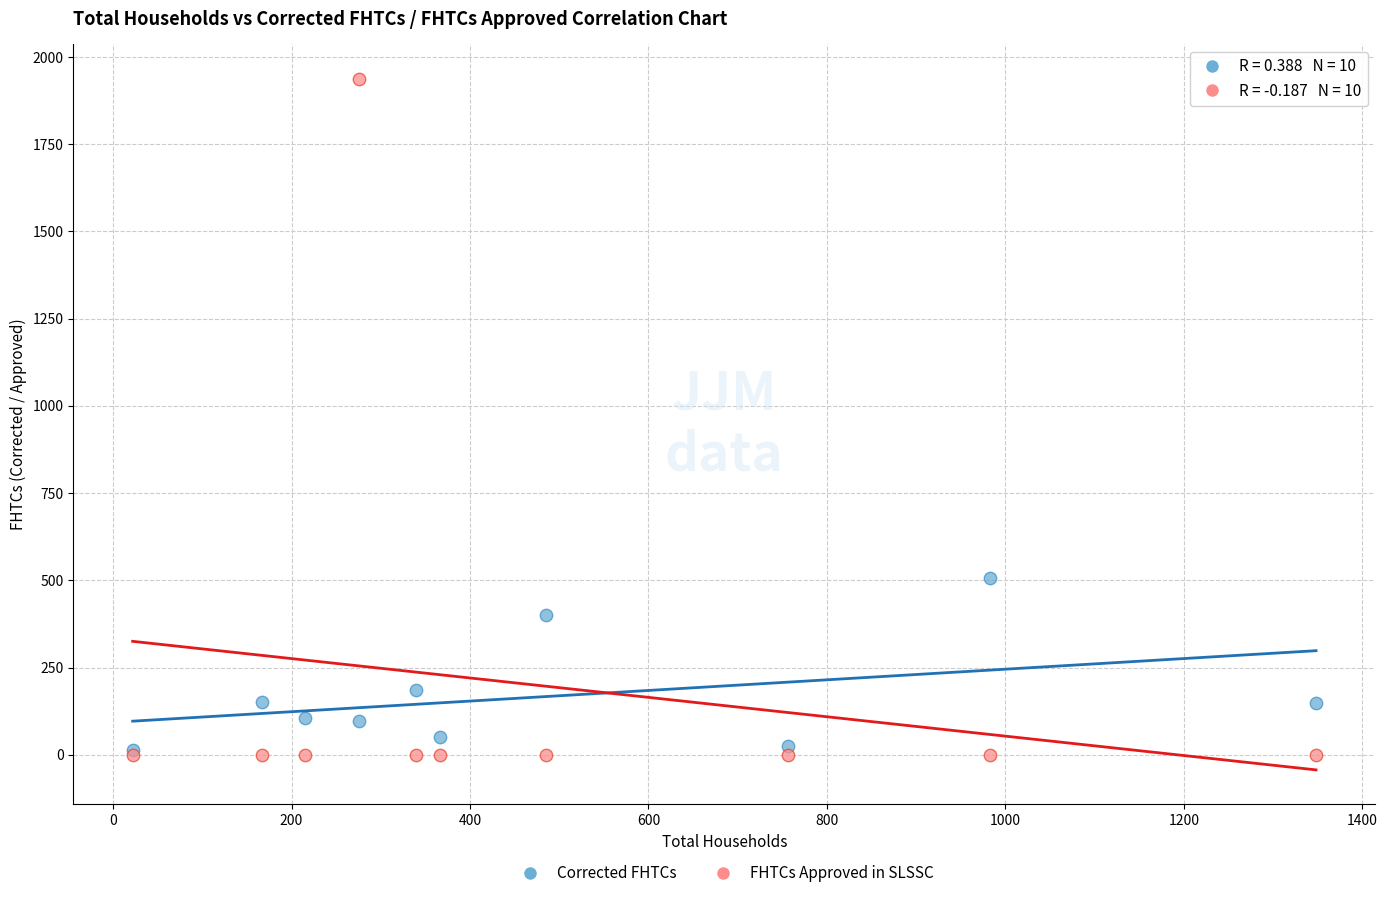

Across all series, what Y value is closest to 968?

506